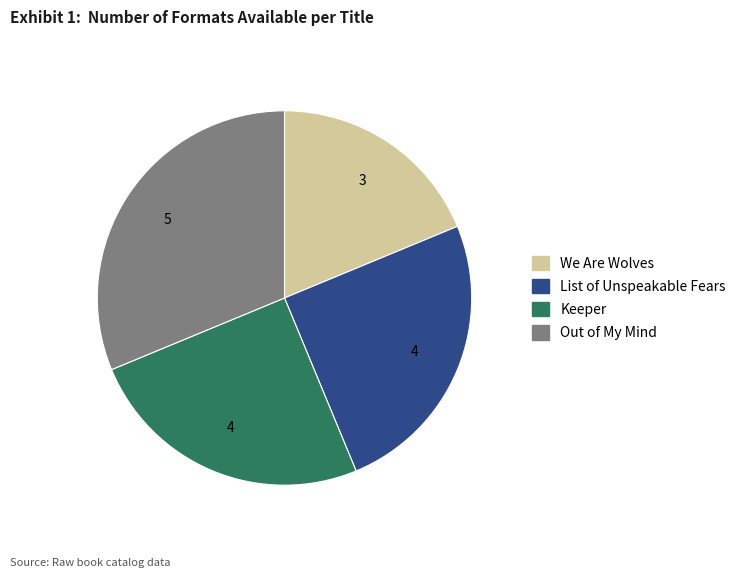

Count the number of slices in the pie.

4